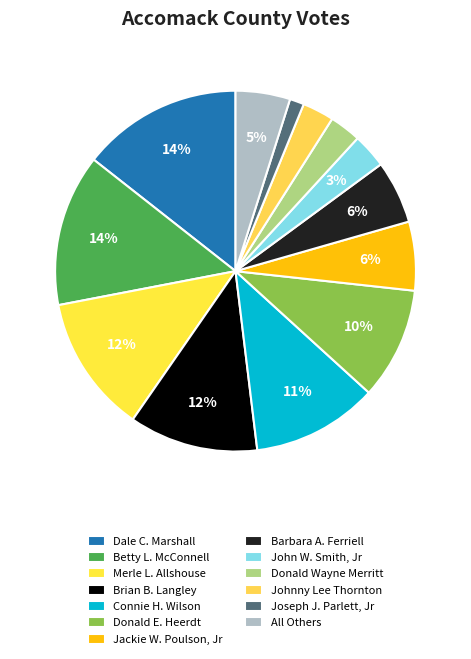

To the nearest percent, what portion does Dale C. Marshall represent?

14%